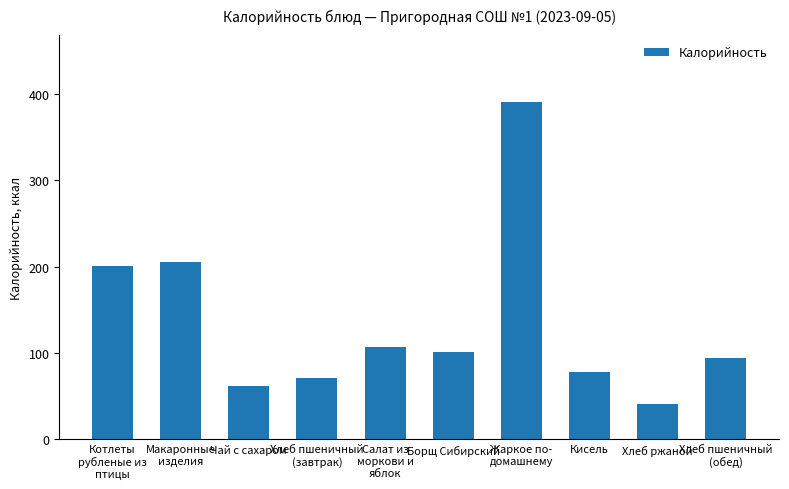

Where is the data nearest to the value 215?

Макаронные
изделия